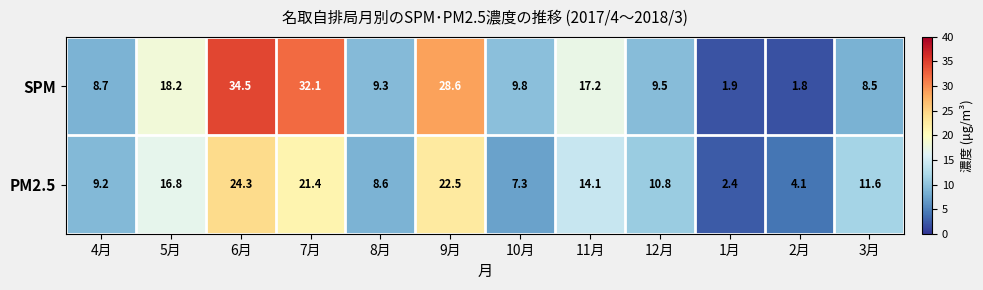

Where is PM2.5 nearest to the value 13?

11月